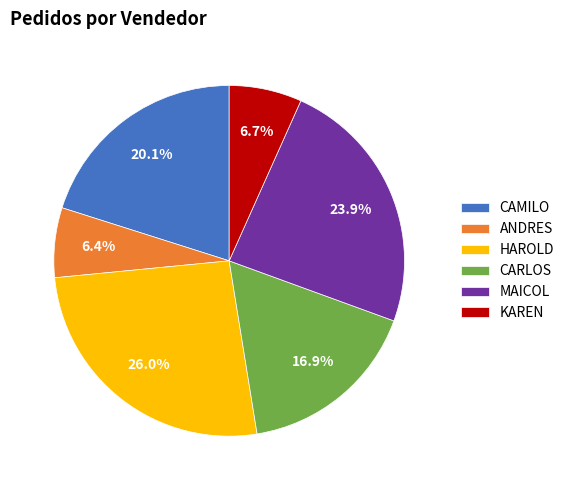

Do CARLOS and CAMILO together represent more than half of the pie?

No